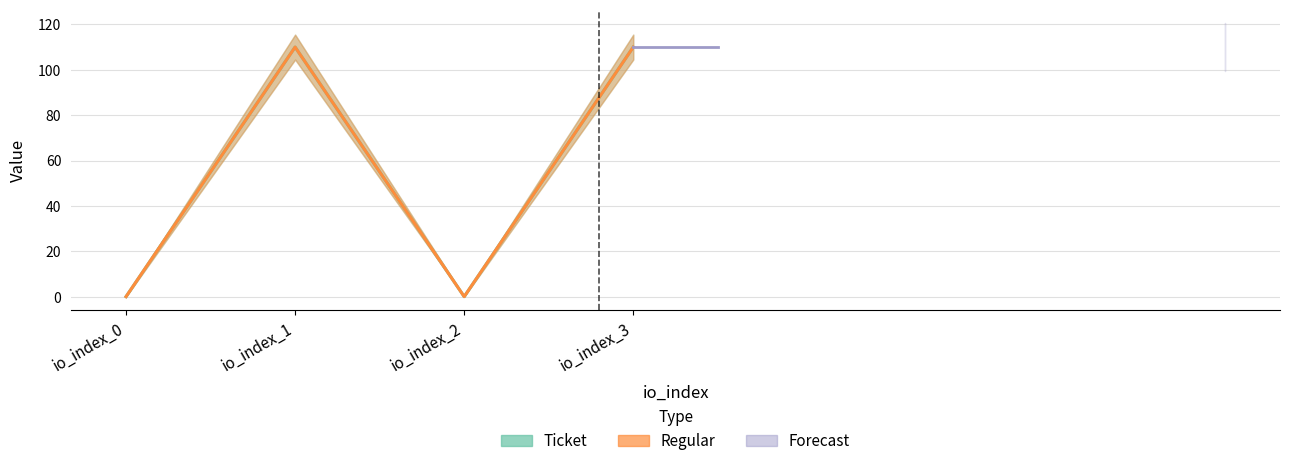

The Regular series shows 158.5 at io_index_3. True or false?

False